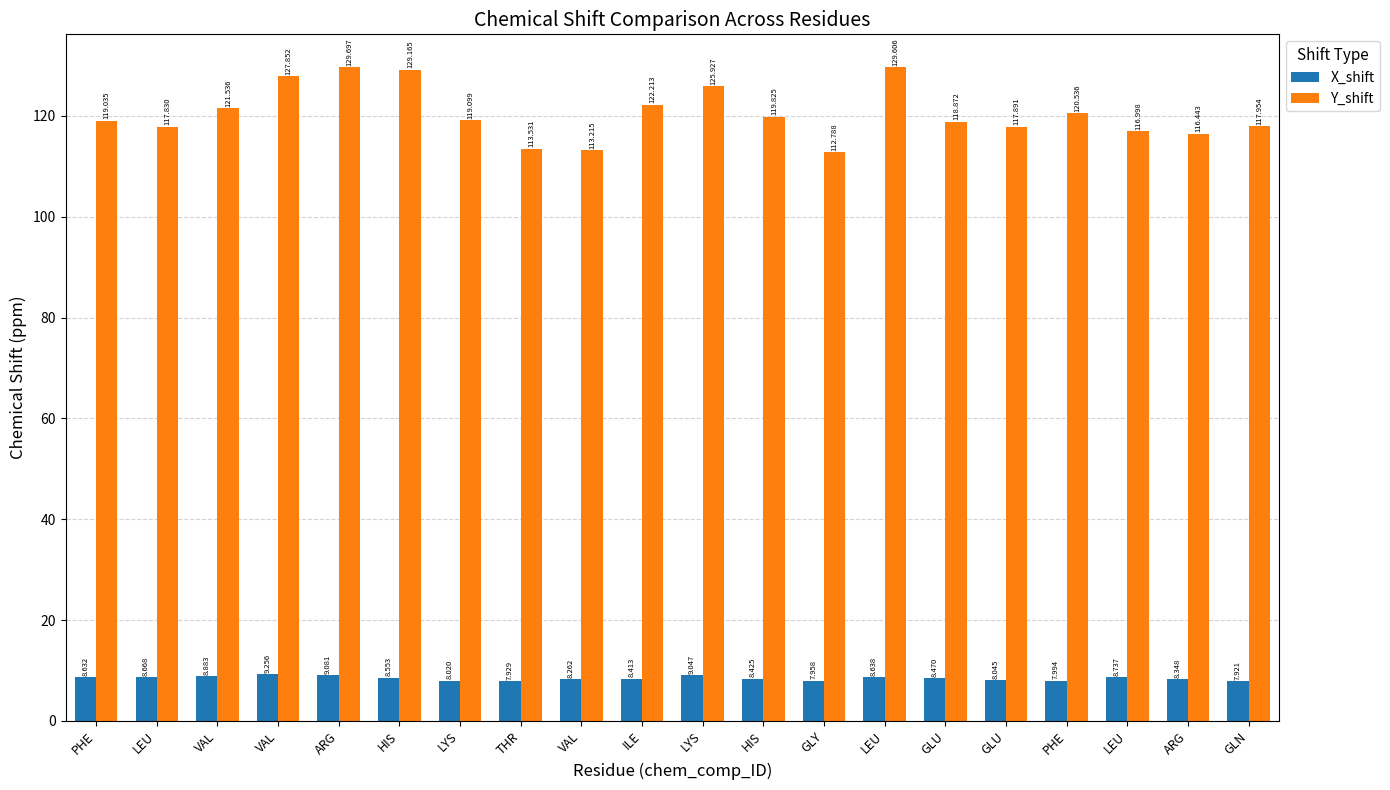

At which label is Y_shift closest to 121?

PHE